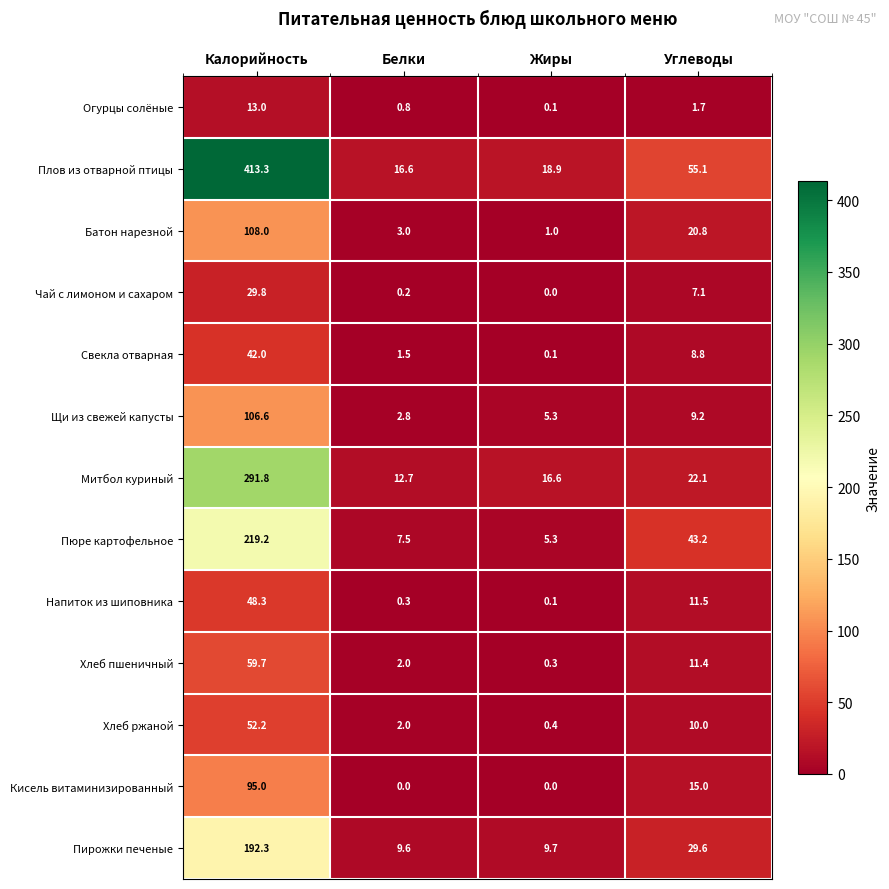

Which category has the highest value in the Пюре картофельное series?

Калорийность